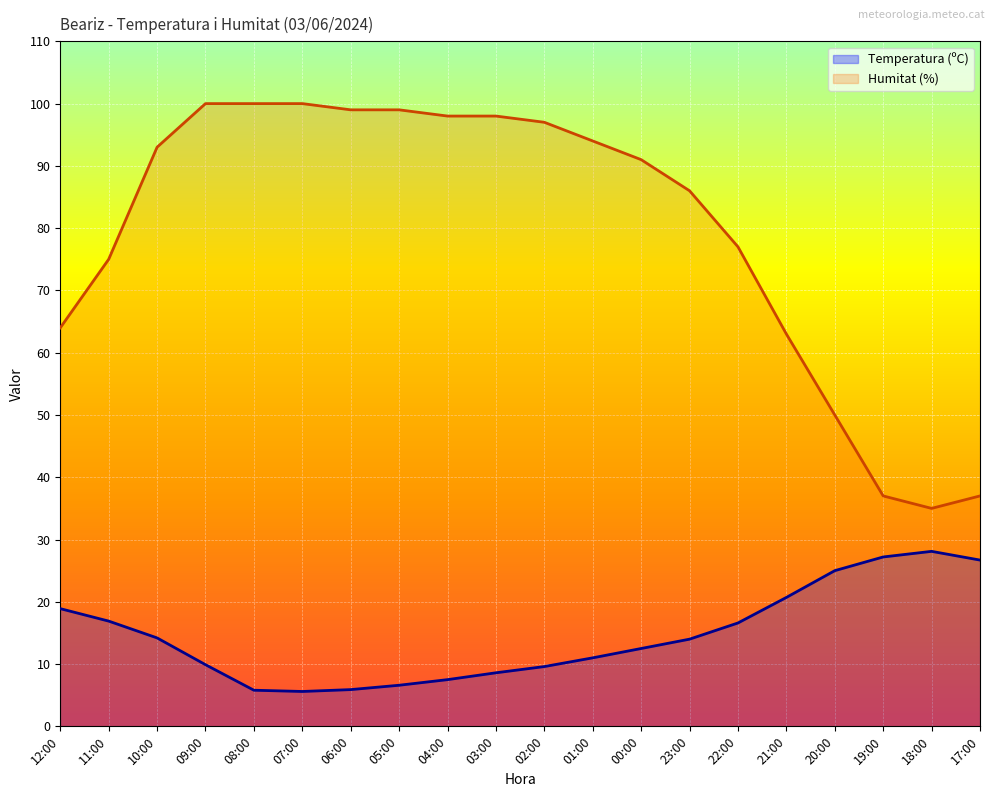

What is the lowest value of the Humitat (%) series?

35.0